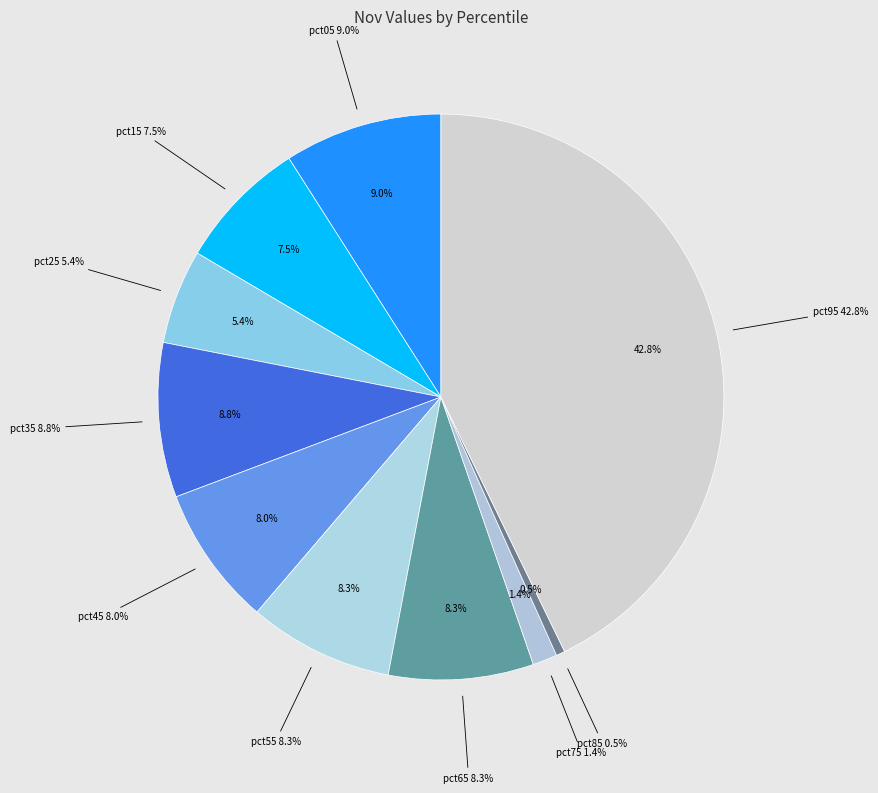

Rank the categories by value from lowest to highest.

pct85, pct75, pct25, pct15, pct45, pct55, pct65, pct35, pct05, pct95